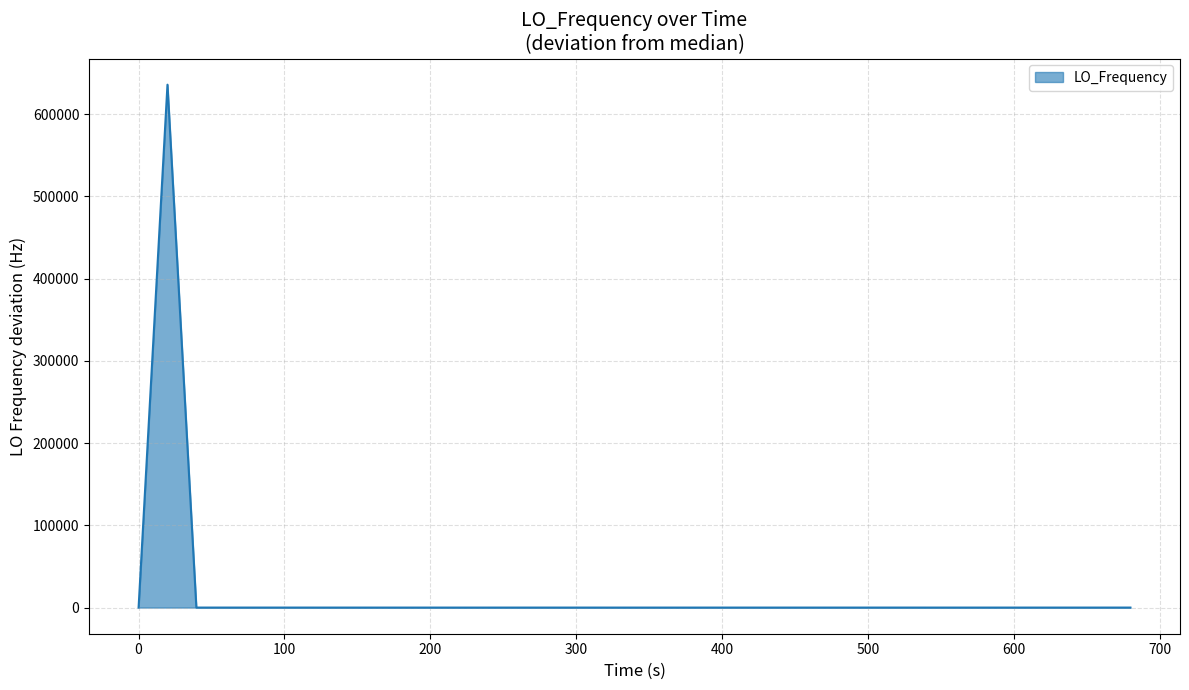

What is the difference between the maximum and minimum values?

635716.4